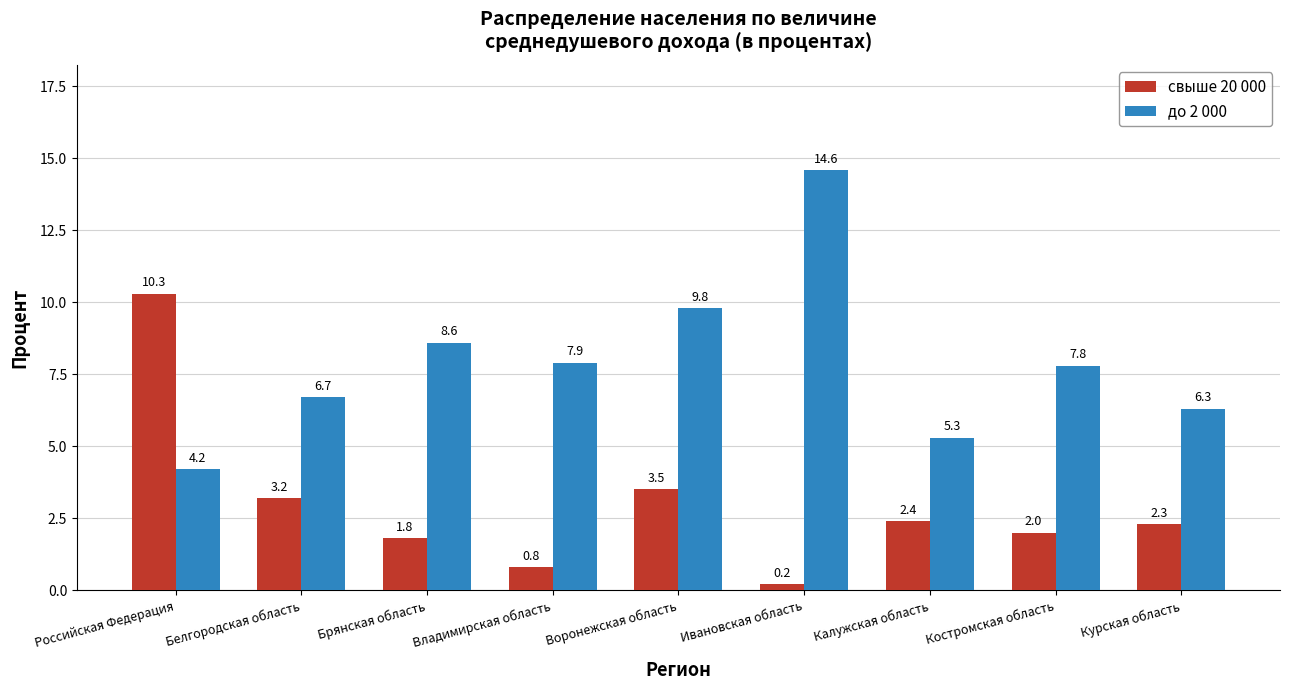

The свыше 20 000 series shows 3.5 at Воронежская область. True or false?

True